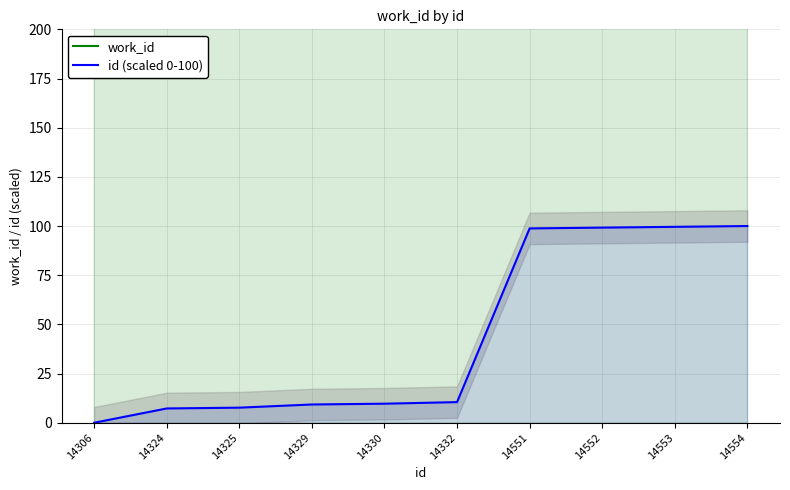

The work_id series shows 9254.4 at 14329. True or false?

False